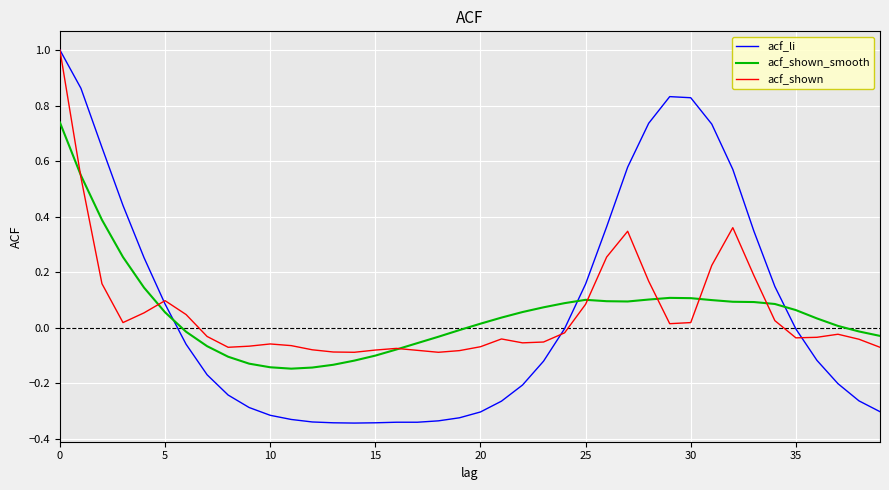

How many times do acf_shown_smooth and acf_li cross each other?

3